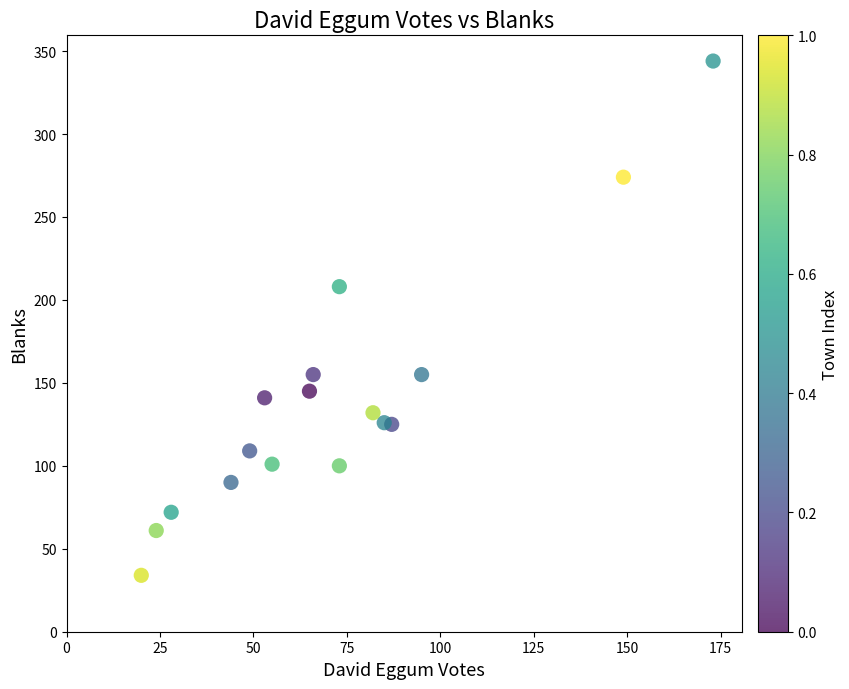

What is the range of Y values (max minus min)?

310